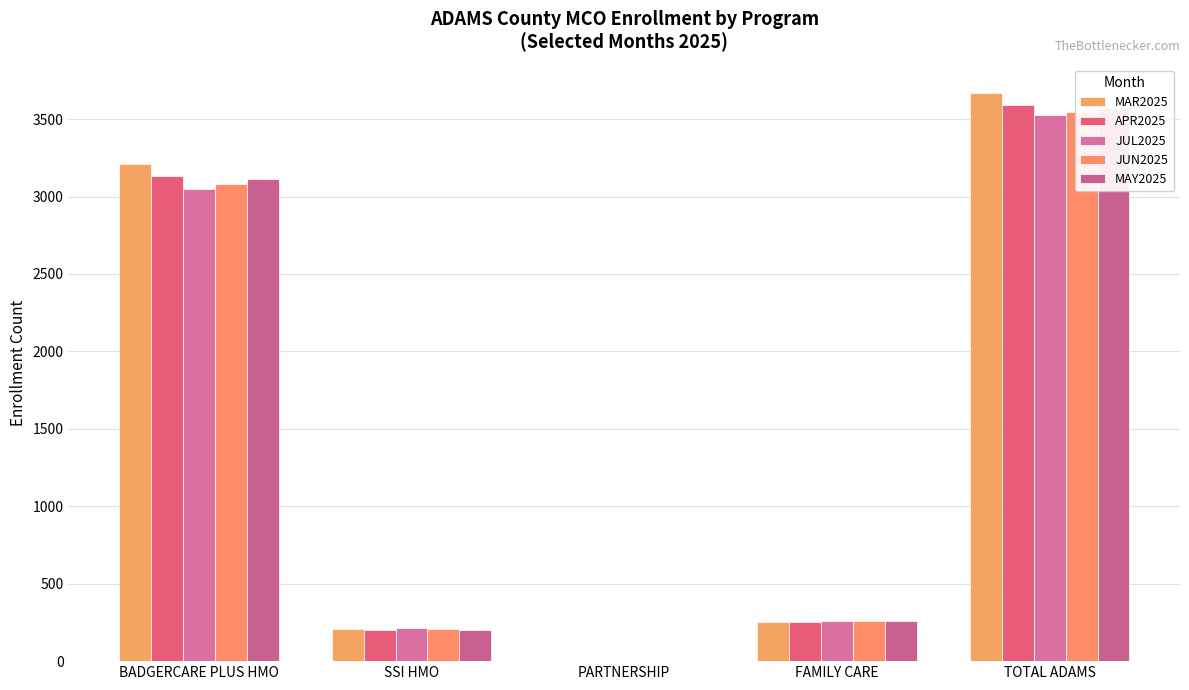

The APR2025 series shows 1 at PARTNERSHIP. True or false?

True